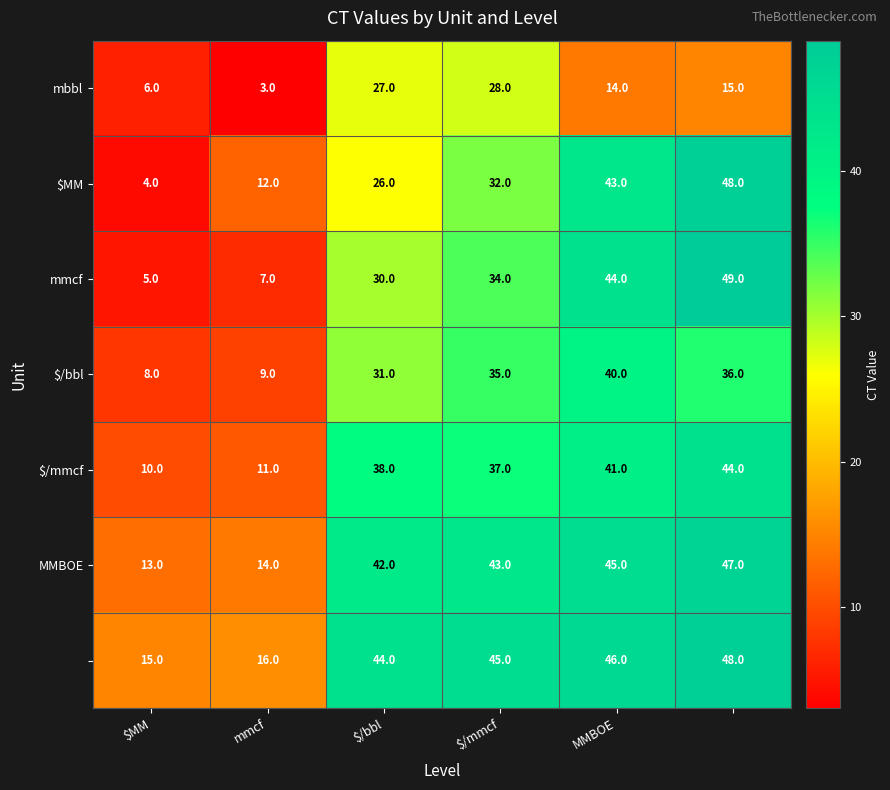

What is the greatest value displayed?

49